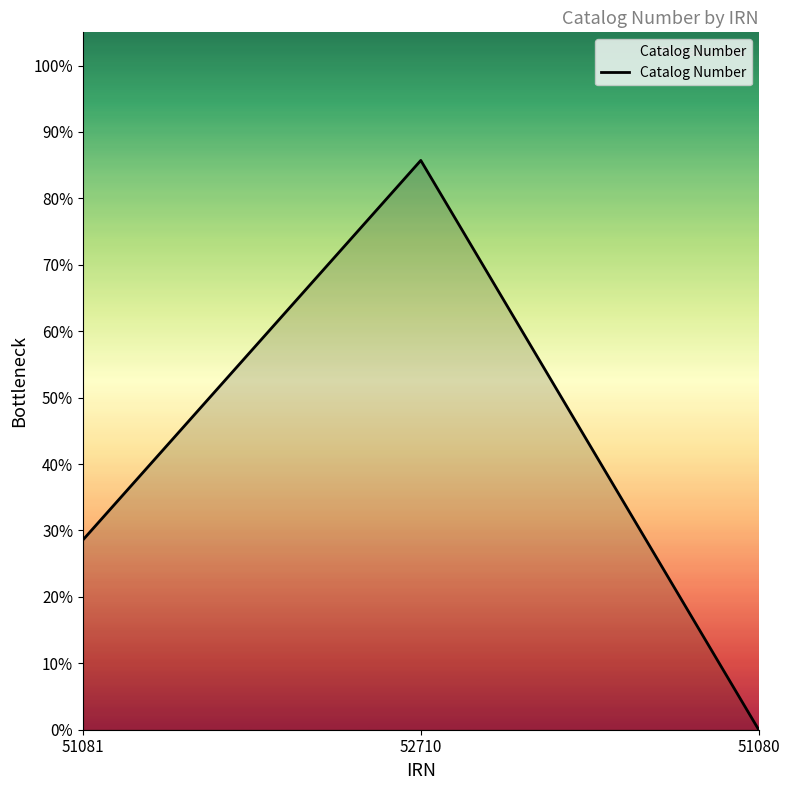

Reading left to right, transcribe all the data shown in this chart.

28.6	85.7	0.0